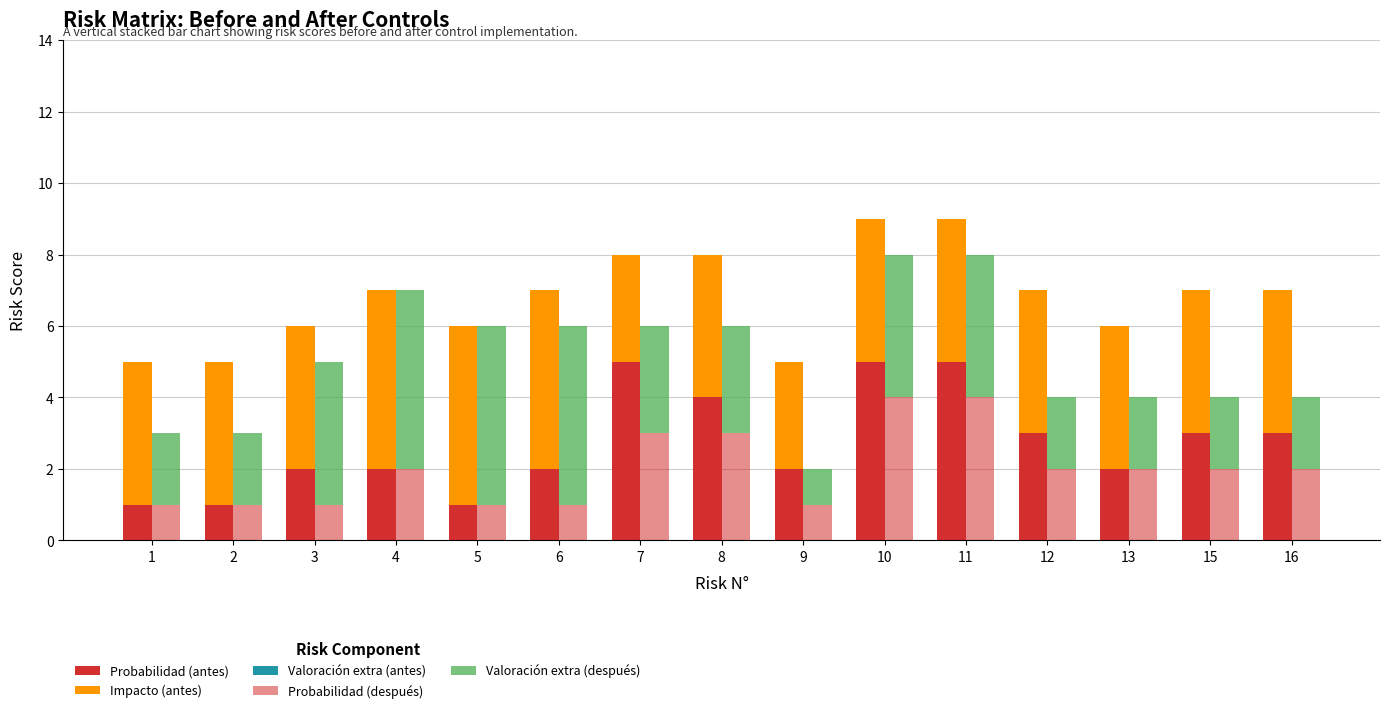

What is the sum of all Impacto (antes) values?

61